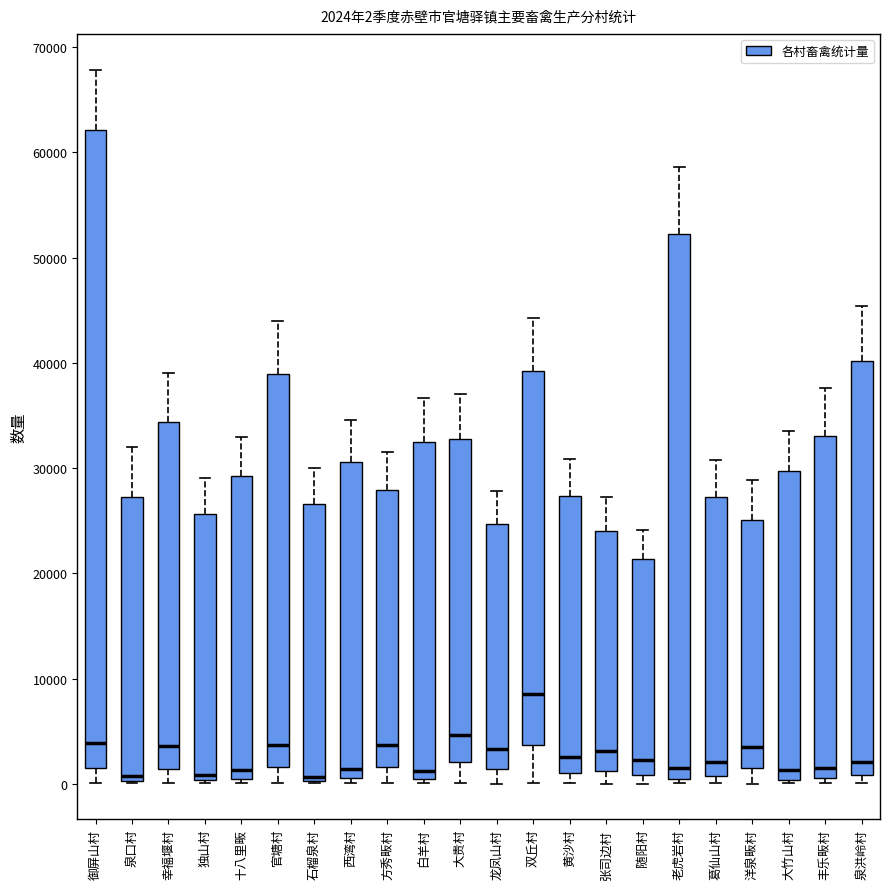

Which box is the tallest, from its lower edge to its upper edge?

御屏山村